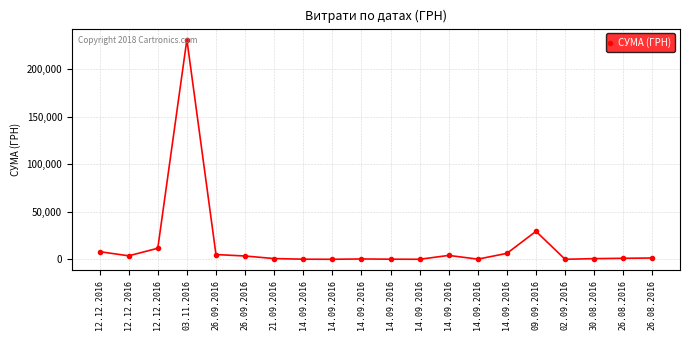

The value at 14.09.2016 is 31.6. True or false?

True